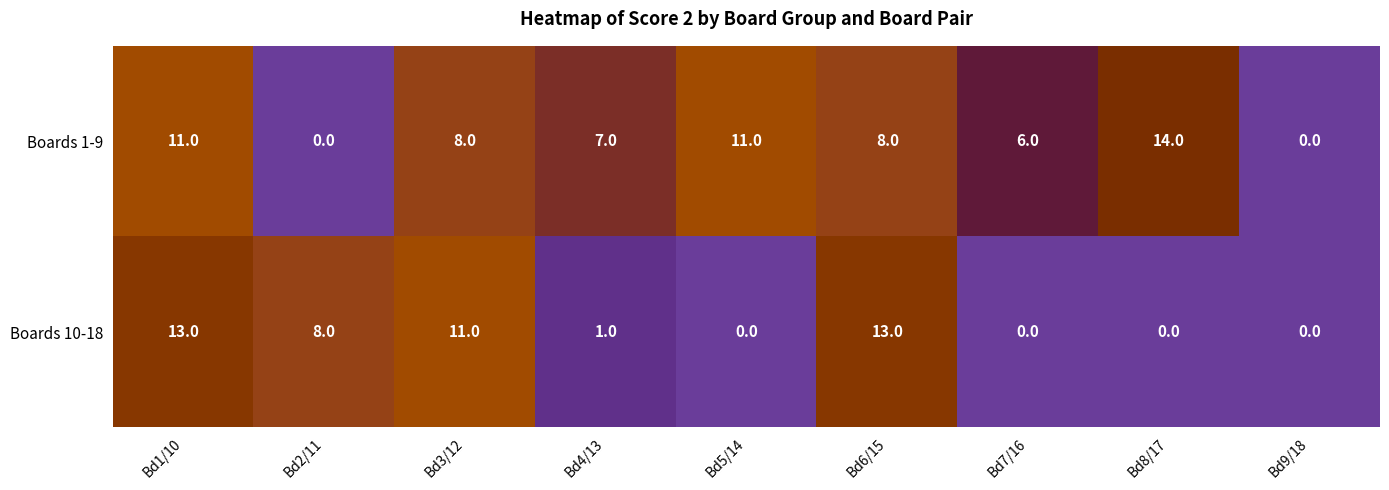

How many values in the Boards 1-9 series are below 8?

4